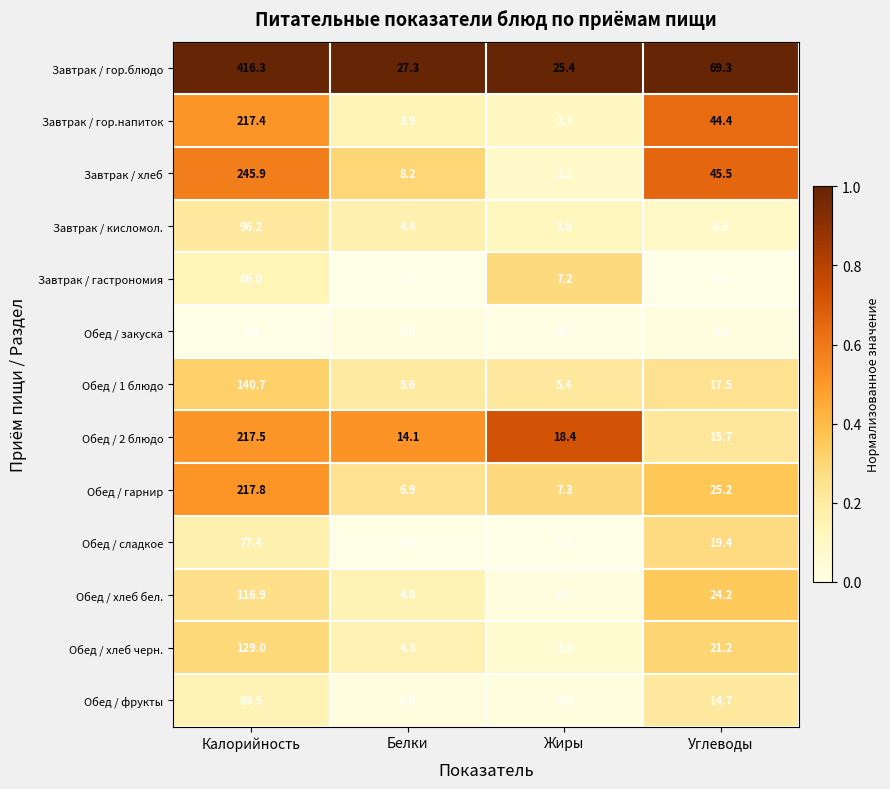

Which category has the highest value in the Обед / закуска series?

Калорийность